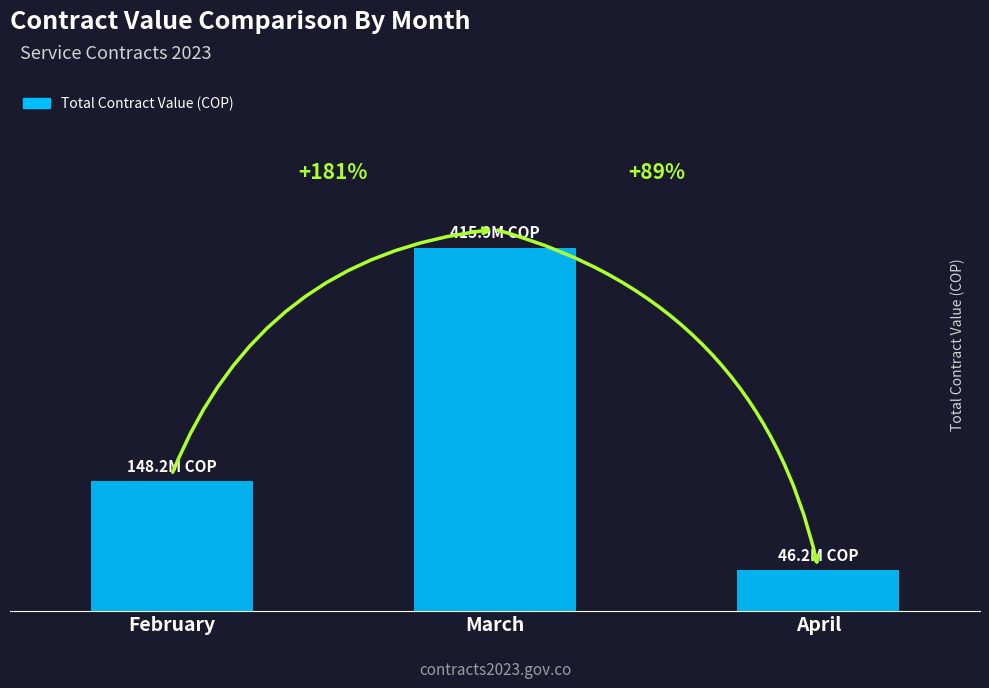

Does the chart contain any negative values?

No